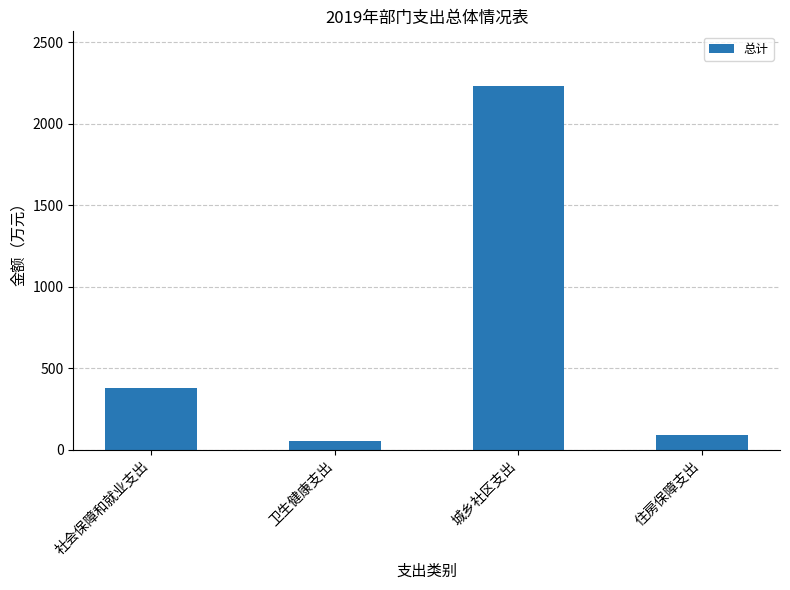

Which category has the highest value across all series?

城乡社区支出